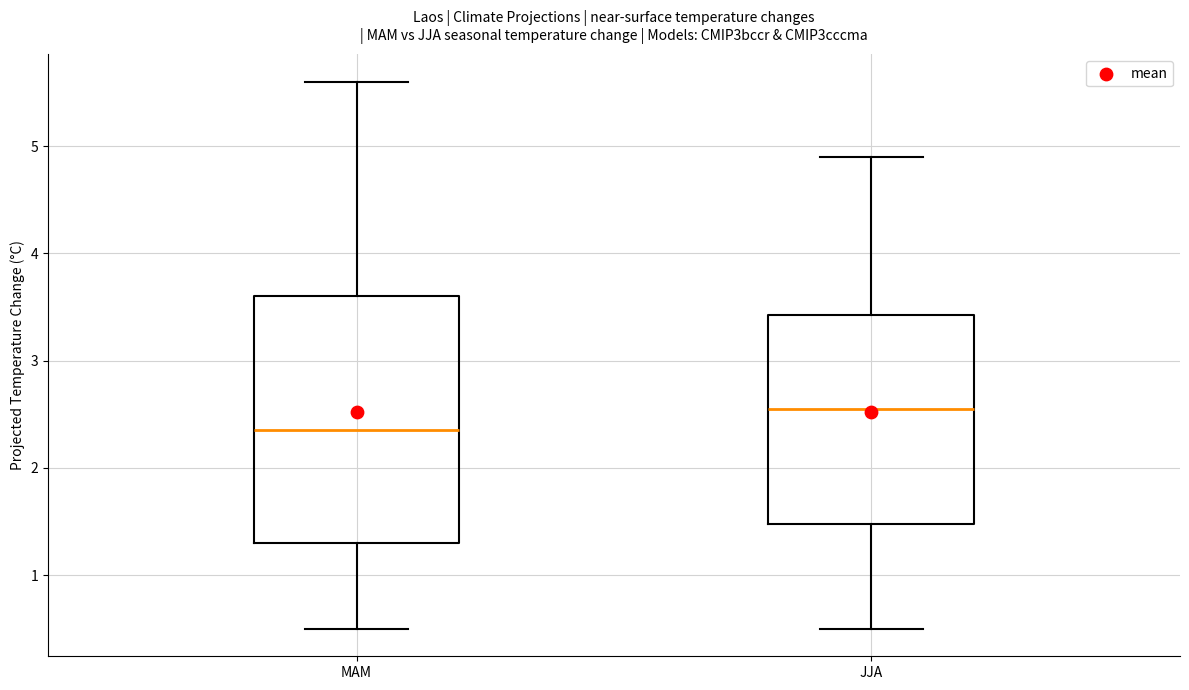

Reading left to right, transcribe this box plot: for each box, give where its median line is, the range the box spans, and where its two whiskers end, as read against the y-axis. The values are not printed on the chart, so give them approximately, as read against the axis.

MAM: median 2.4, box 1.3 to 3.6, whiskers 0.5 to 5.6
JJA: median 2.6, box 1.5 to 3.4, whiskers 0.5 to 4.9